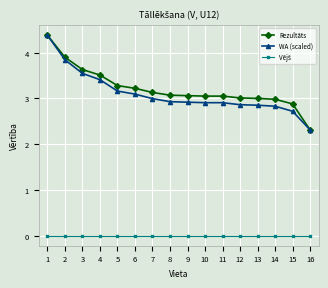

Which series has the largest total across all categories?

Rezultāts